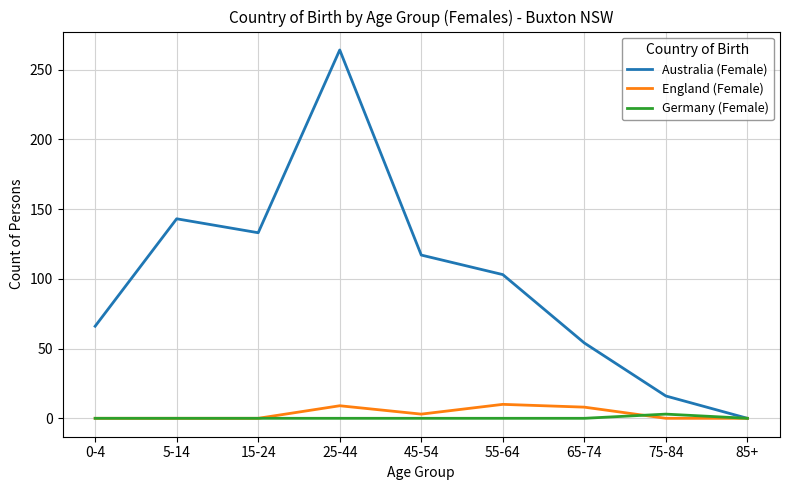

What is the maximum value for Australia (Female)?

264